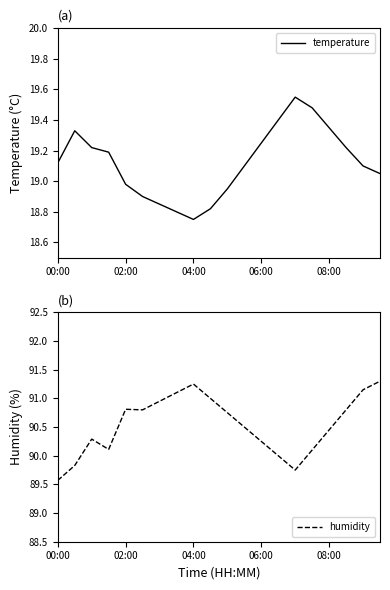

At which category is the sum across all series the highest?

19